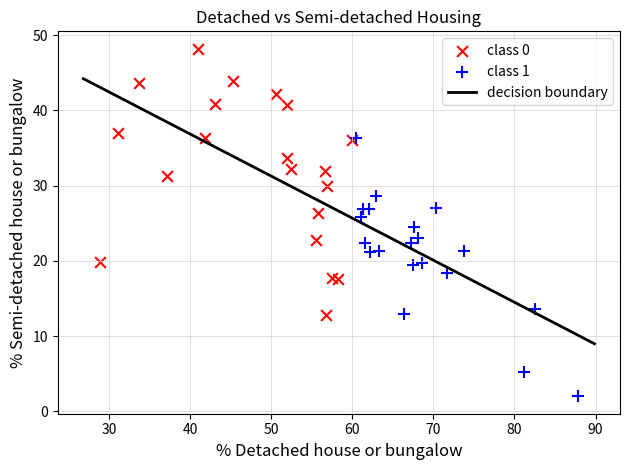

Which series contains the lowest Y value?

class 1